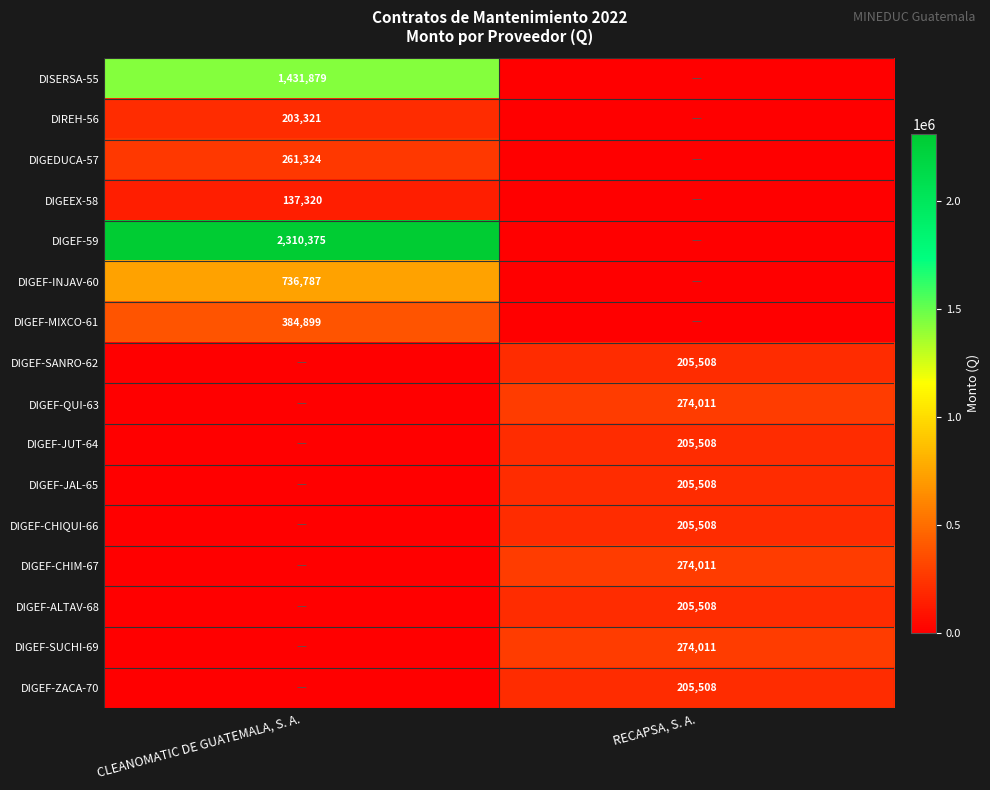

The value of DIGEF-CHIM-67 at RECAPSA, S. A. is 142724. True or false?

False